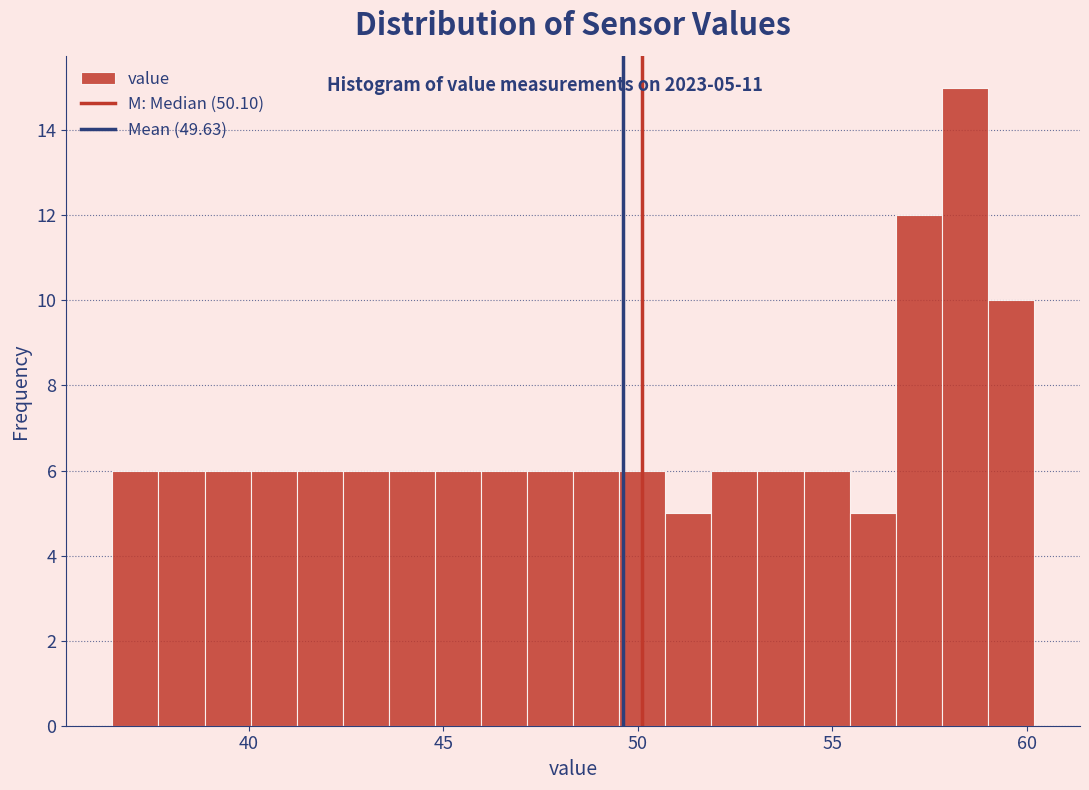

Around what value on the x-axis is the tallest bar? Give the approximate position of its centre, as read against the axis.

58.5